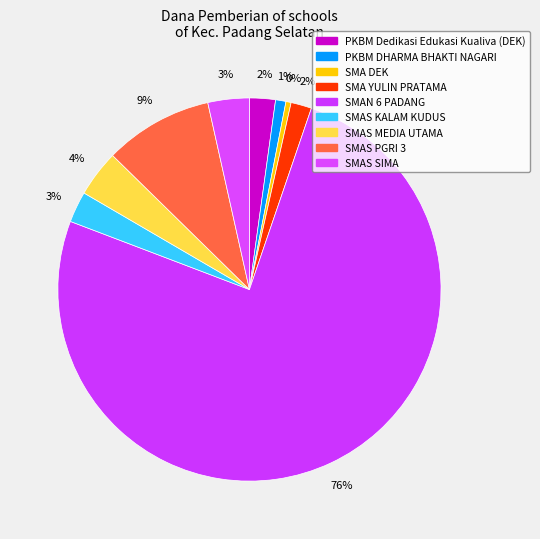

To the nearest percent, what portion does SMAS MEDIA UTAMA represent?

4%